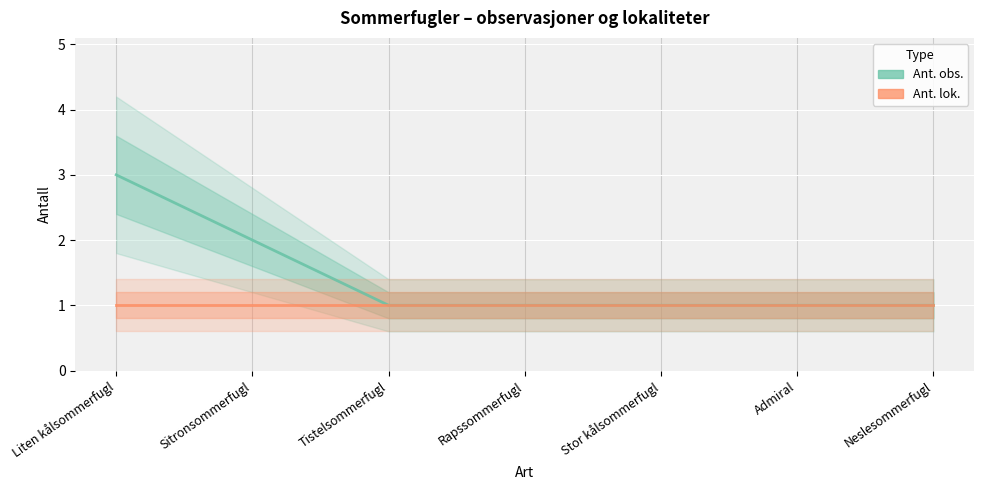

Reading right to left, what are all the values shown in this chart?

Ant. obs.: 1	1	1	1	1	2	3
Ant. lok.: 1	1	1	1	1	1	1